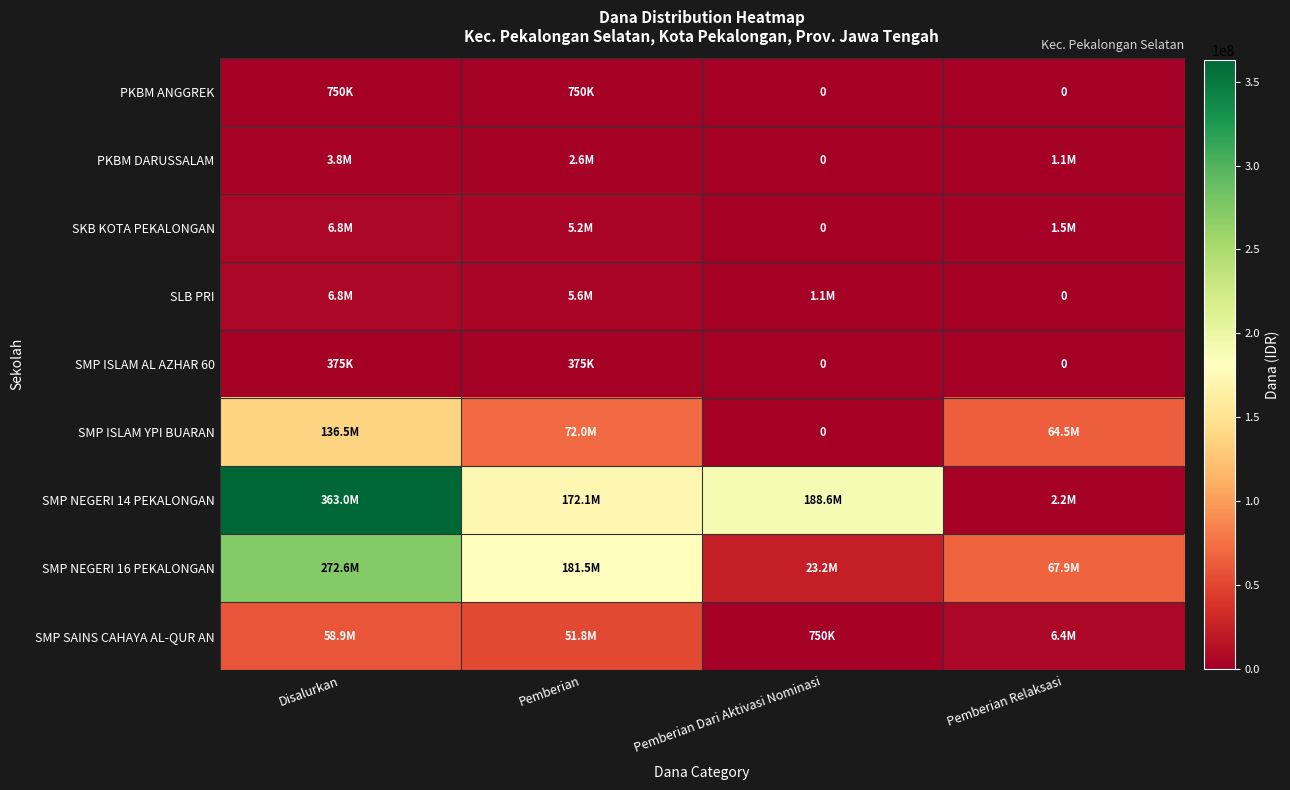

What is the sum of all PKBM DARUSSALAM values?

7500000